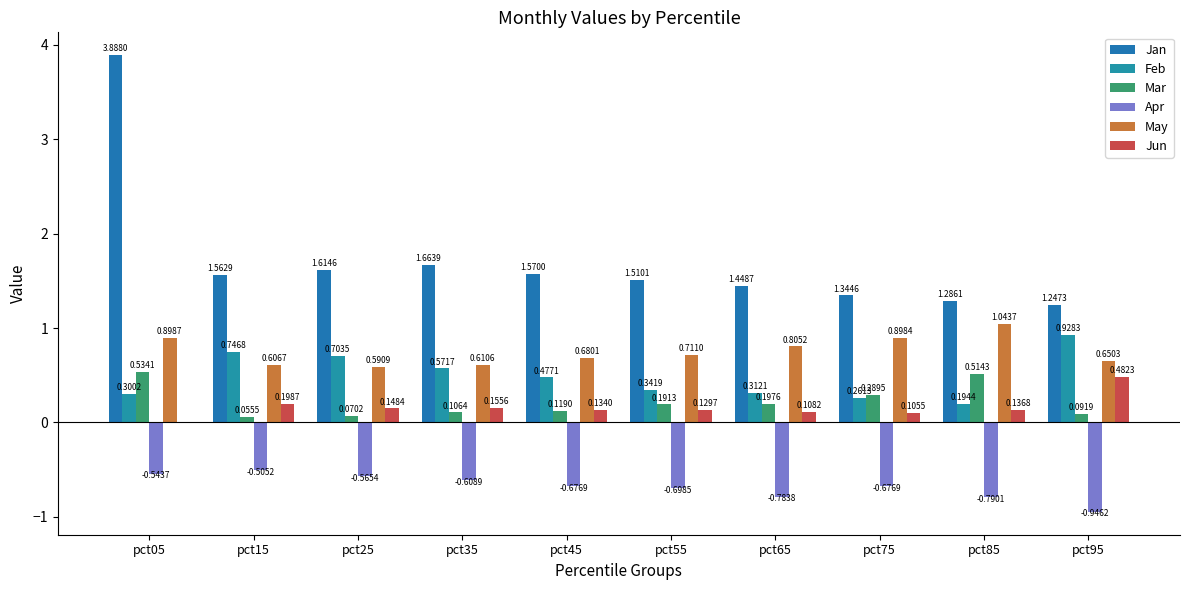

The value of Jan at pct85 is 2.0. True or false?

False